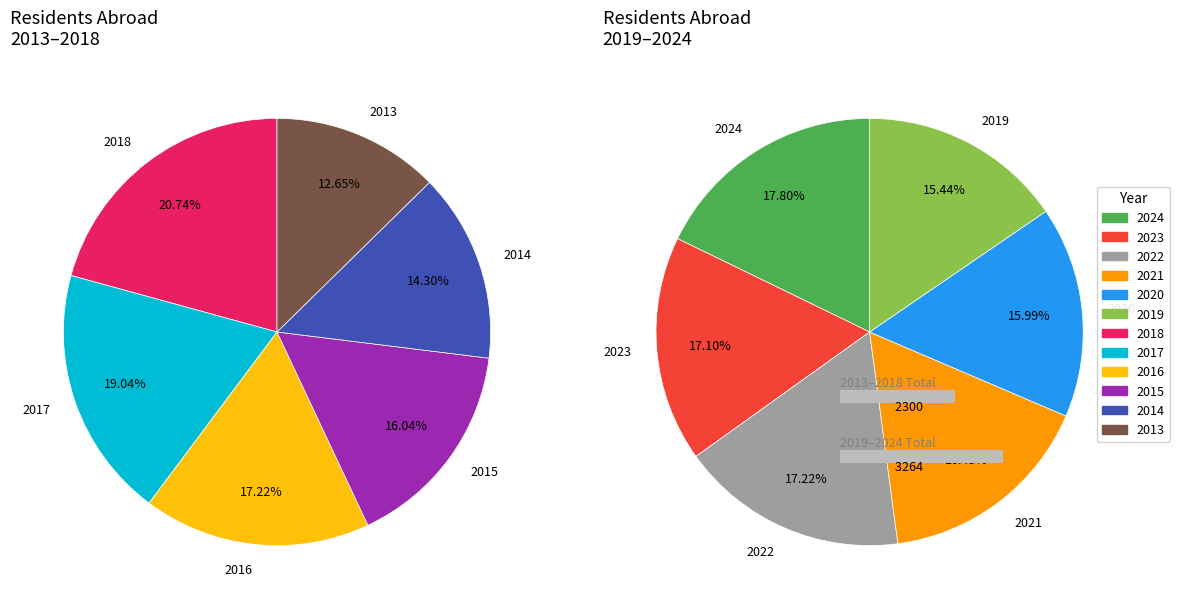

Which slice is the smallest?

2013